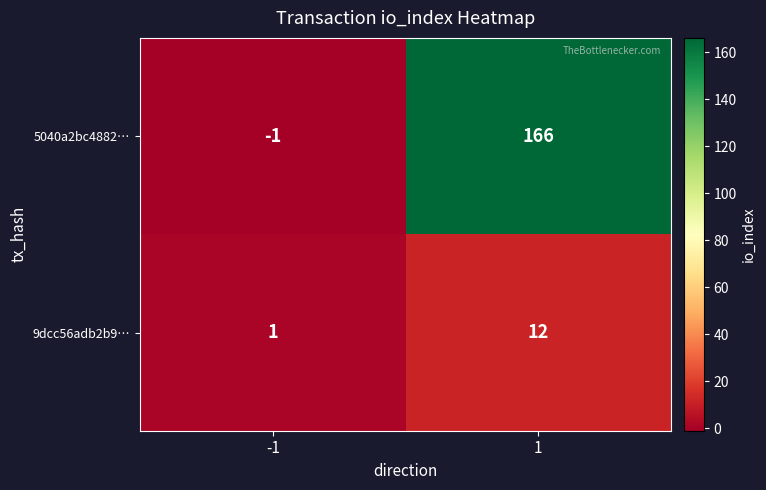

List the series in order of their peak value, highest first.

5040a2bc4882…, 9dcc56adb2b9…